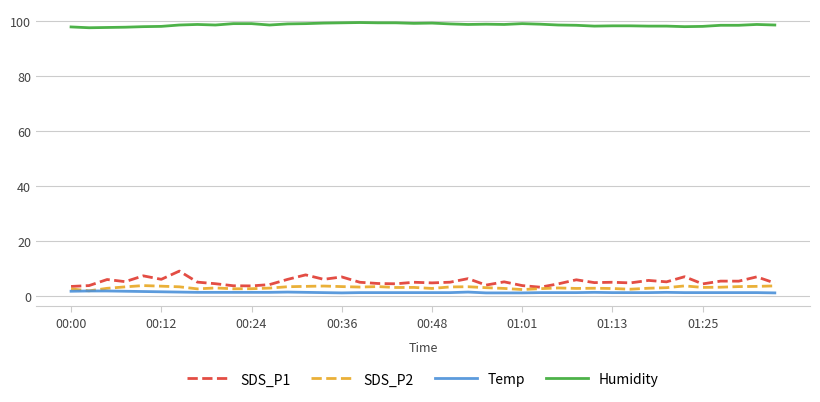

What is the greatest value displayed?

99.6